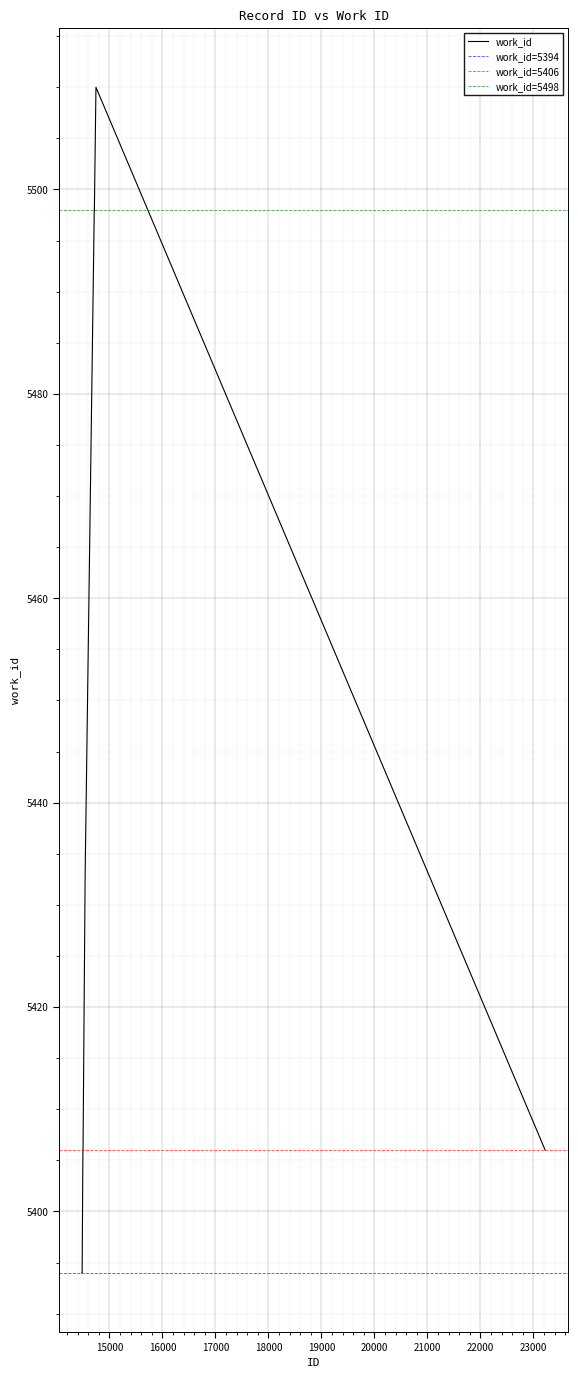

Read the value at 14482, to the nearest 50.

5400